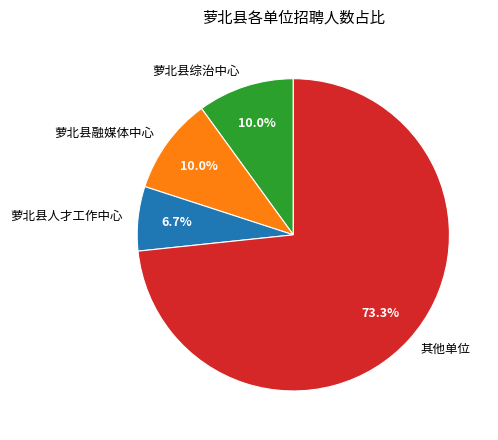

Count the number of slices in the pie.

4